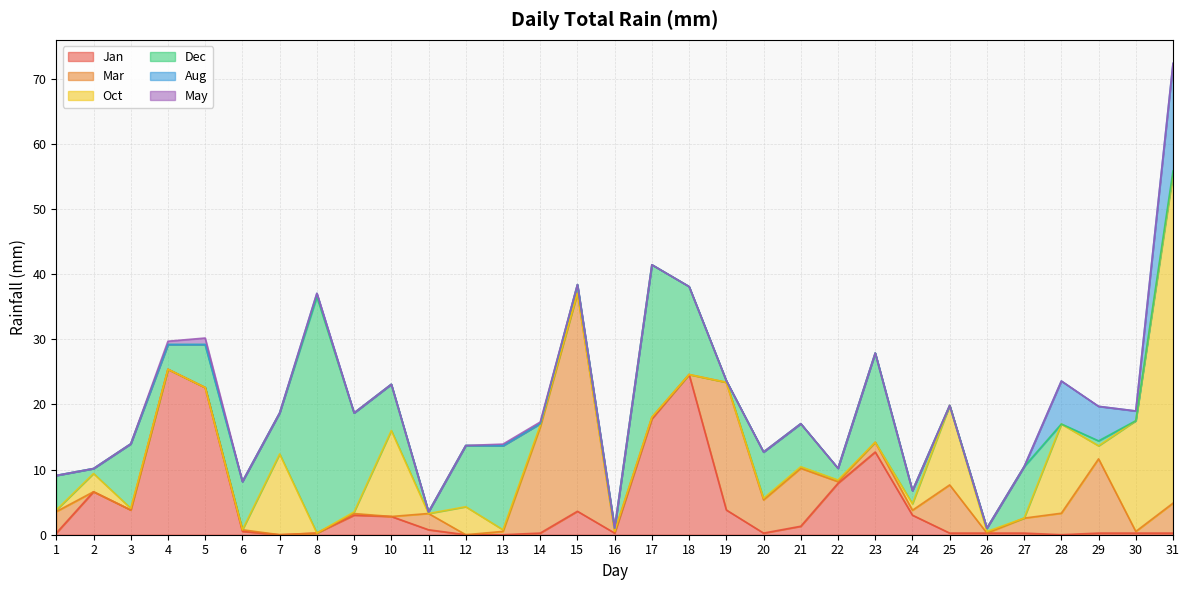

True or false: May and Dec intersect in this chart.

False